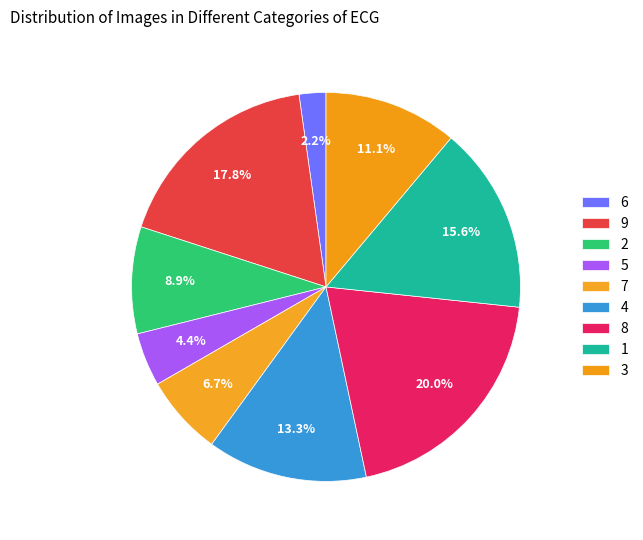

What percentage do 1 and 4 together represent?

28.9%